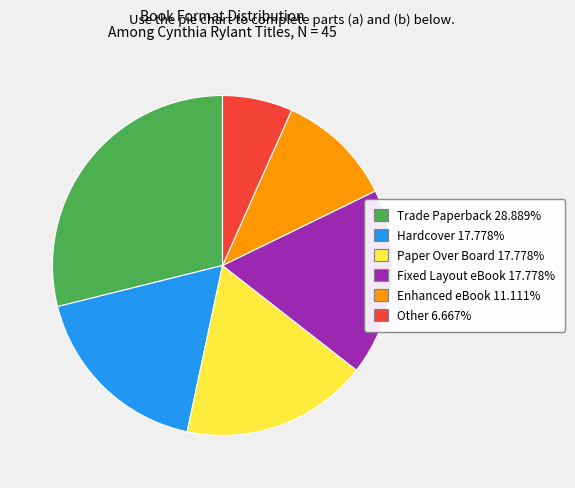

Count the number of slices in the pie.

6